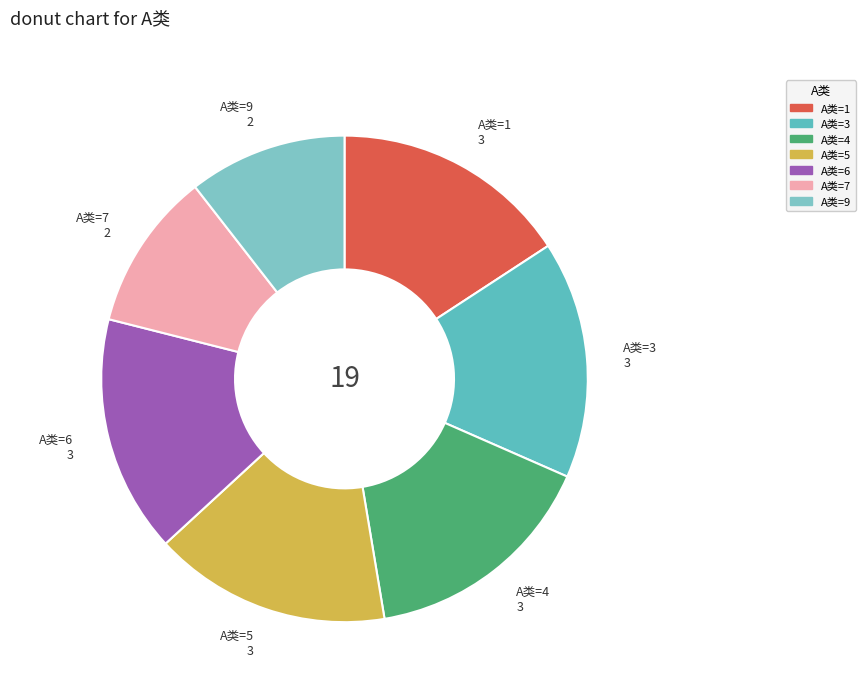

Is the sum of A类=3 and A类=4 greater than half?

No